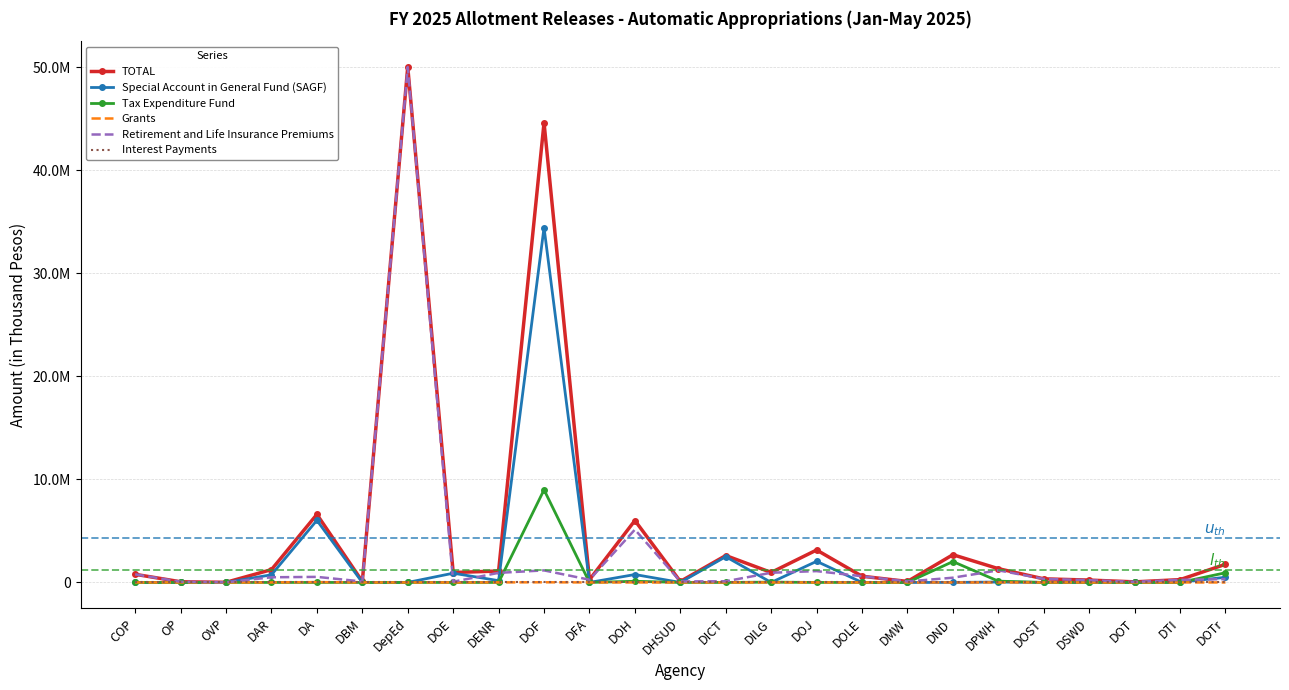

Reading left to right, what are all the values shown in this chart?

TOTAL: 788533	65013	11968	1243199	6604592	92453	50052594	964166	1108789	44636350	263483	6011199	97960	2611448	969458	3149794	602301	95776	2692226	1337390	348596	229185	55430	272123	1763352
Special Account in General Fund (SAGF): 0	0	0	742000	6031090	0	0	896014	173326	34458724	0	767671	0	2500000	0	2050314	361	0	0	37527	0	0	0	21321	499856
Tax Expenditure Fund: 0	0	0	0	0	0	0	0	0	8992685	0	112667	0	0	28193	0	0	0	2026241	125269	0	12900	0	0	940547
Grants: 0	0	0	0	33338	0	0	0	4294	15537	0	0	0	0	0	0	0	0	0	0	2094	0	0	0	0
Retirement and Life Insurance Premiums: 788533	64533	11968	501199	540164	92453	50052594	68152	931169	1169404	263483	5130861	97960	111448	941265	1099480	601940	95776	459807	1174594	346502	216285	55430	250802	322949
Interest Payments: 0	0	0	0	0	0	0	0	0	0	0	0	0	0	0	0	0	0	0	0	0	0	0	0	0